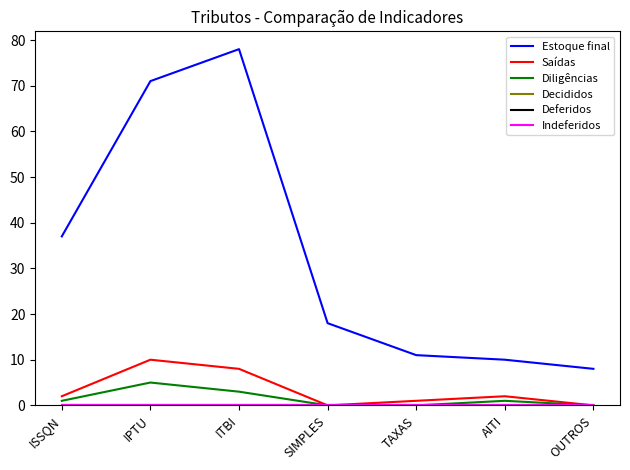

Is this an area chart (filled region under the line)?

No